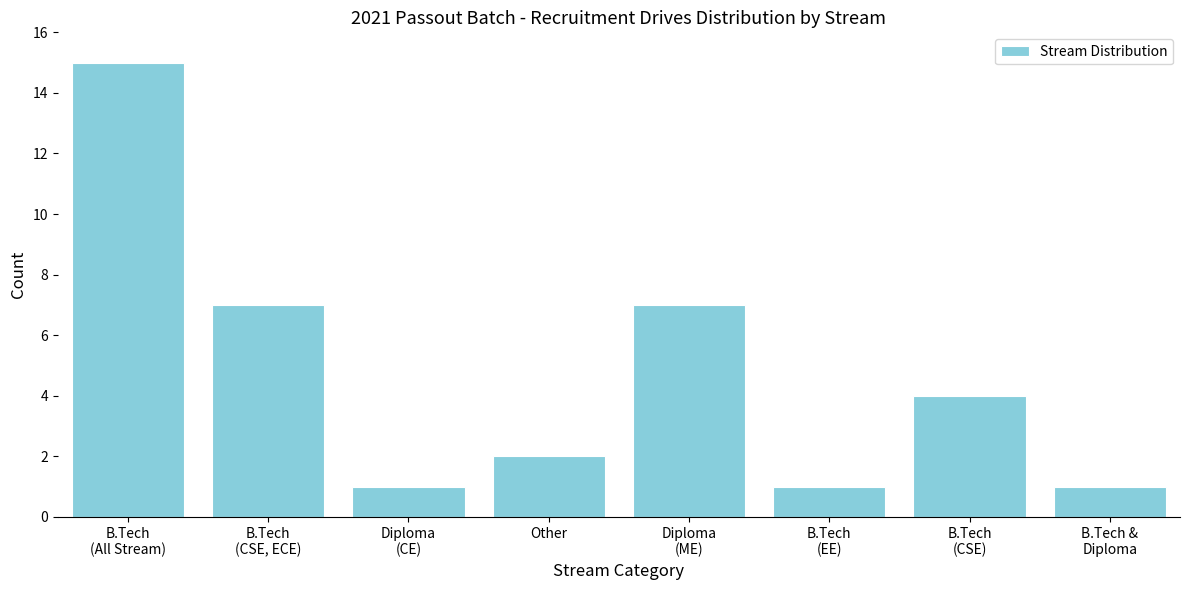

Reading left to right, transcribe all the data shown in this chart.

15	7	1	2	7	1	4	1